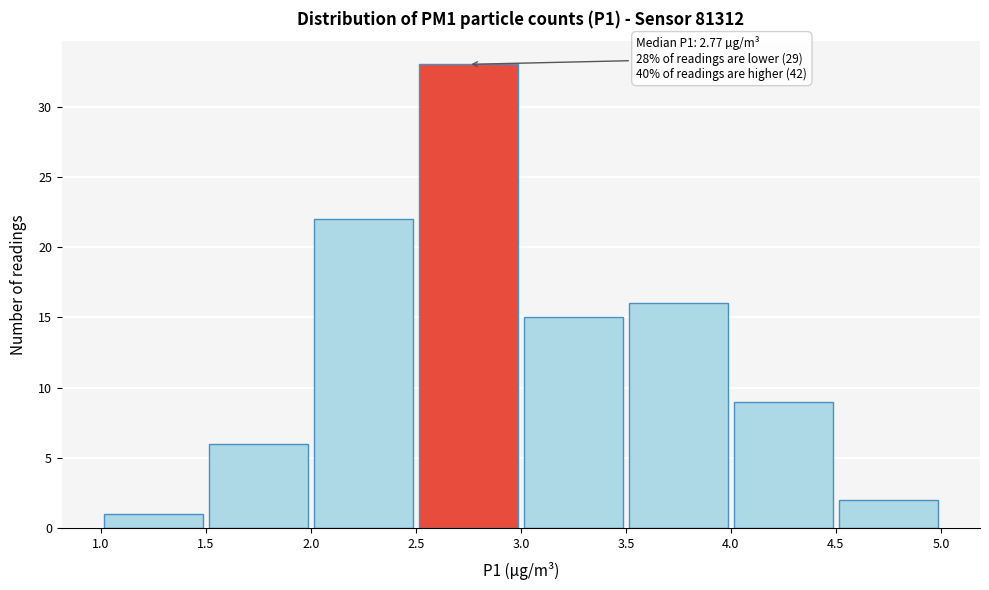

Over which range of the x-axis is the bar tallest?

2.5 to 3.0